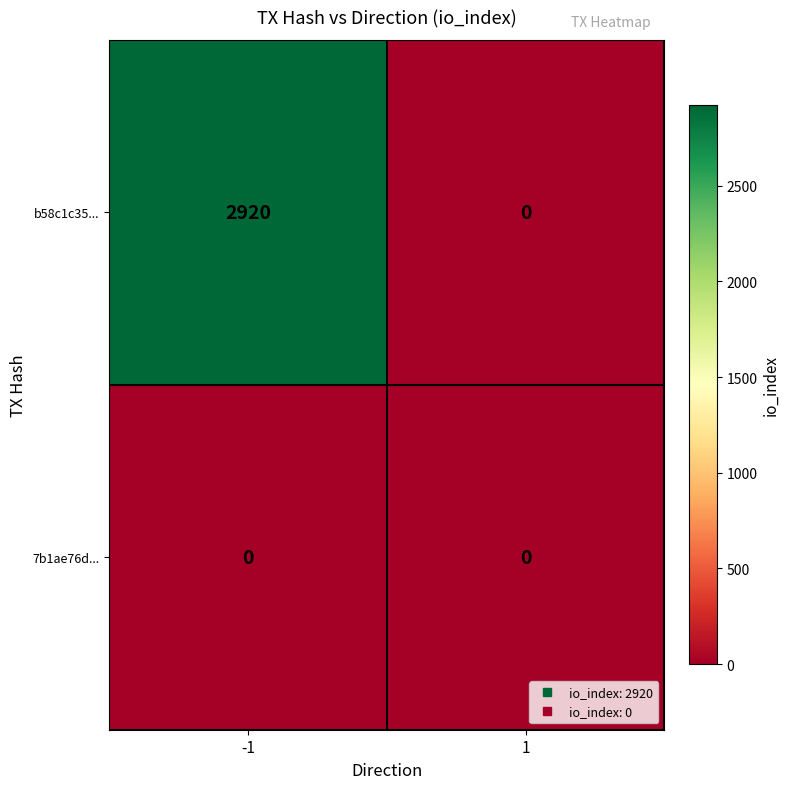

Which series has the largest total across all categories?

b58c1c35...